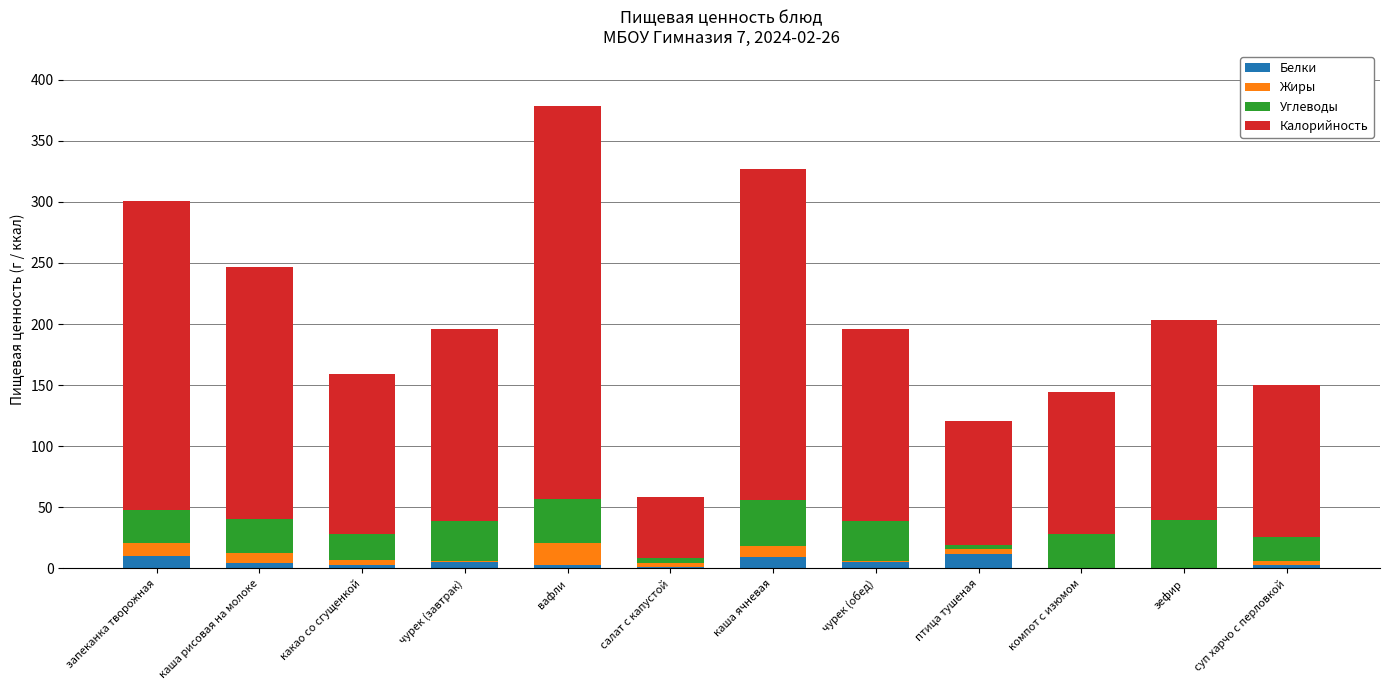

At which category is the sum across all series the highest?

вафли